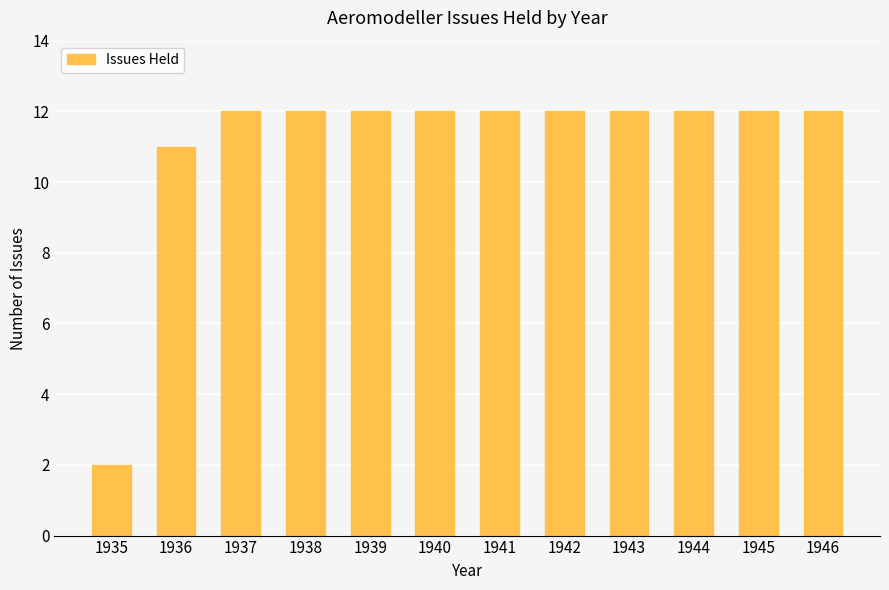

What is the value of the 3rd bar from the left?

12